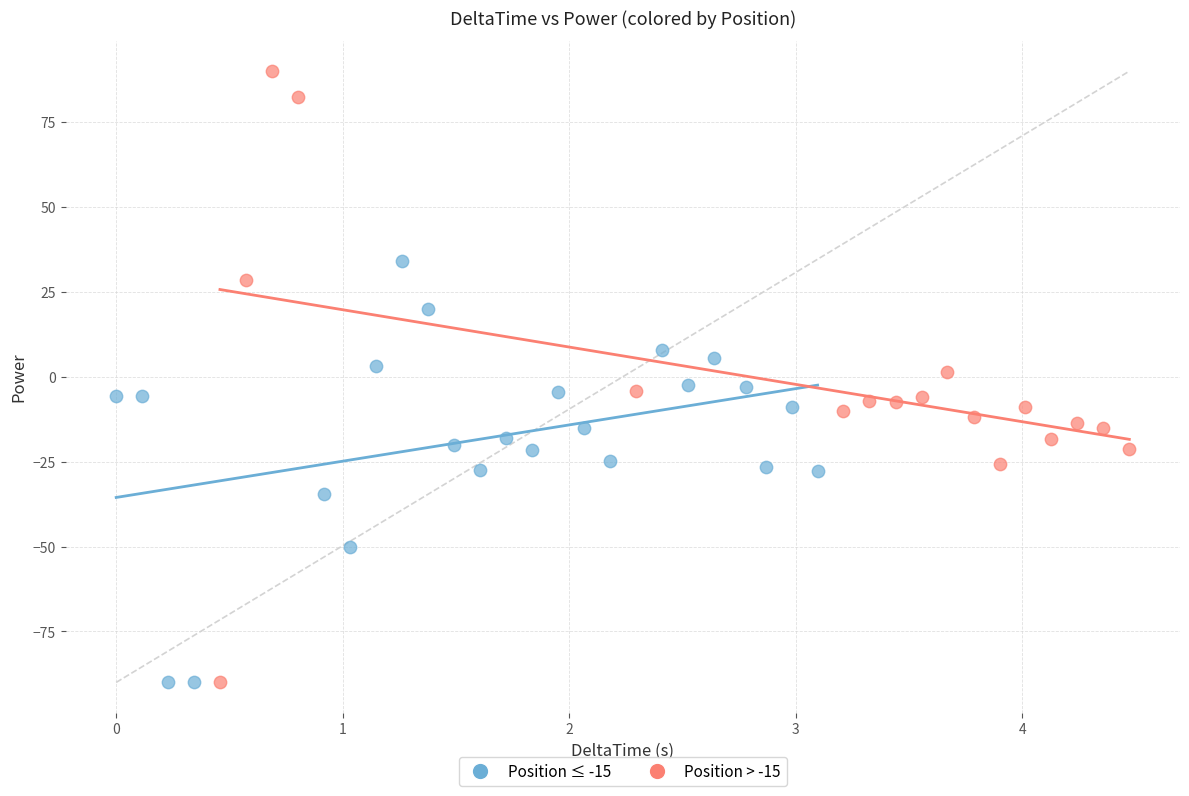

Which series reaches the maximum Y coordinate?

Position > -15